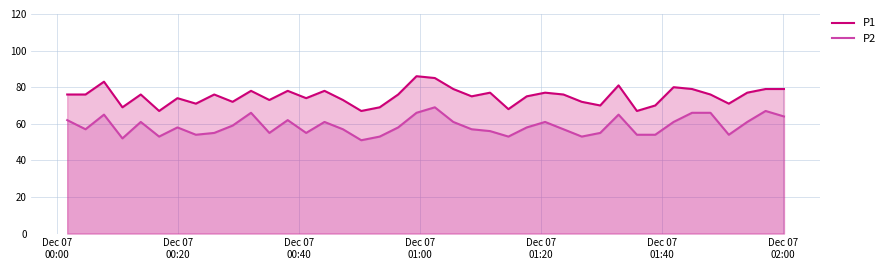

List the series in order of their peak value, highest first.

P1, P2